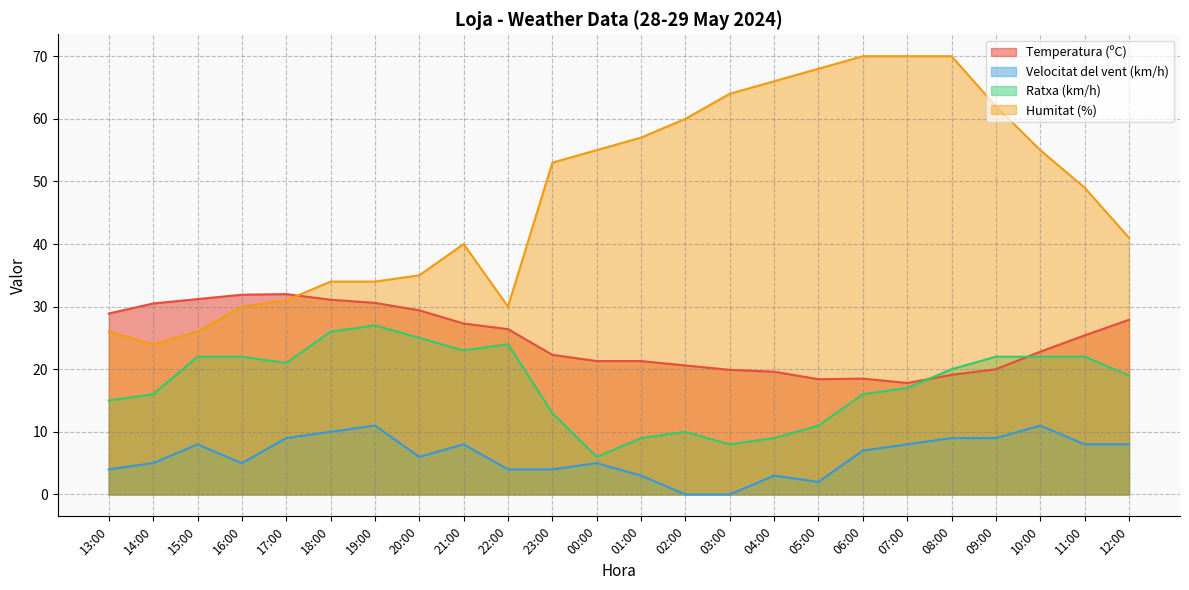

Is it true that Ratxa (km/h) equals 15.3 at 22:00?

False